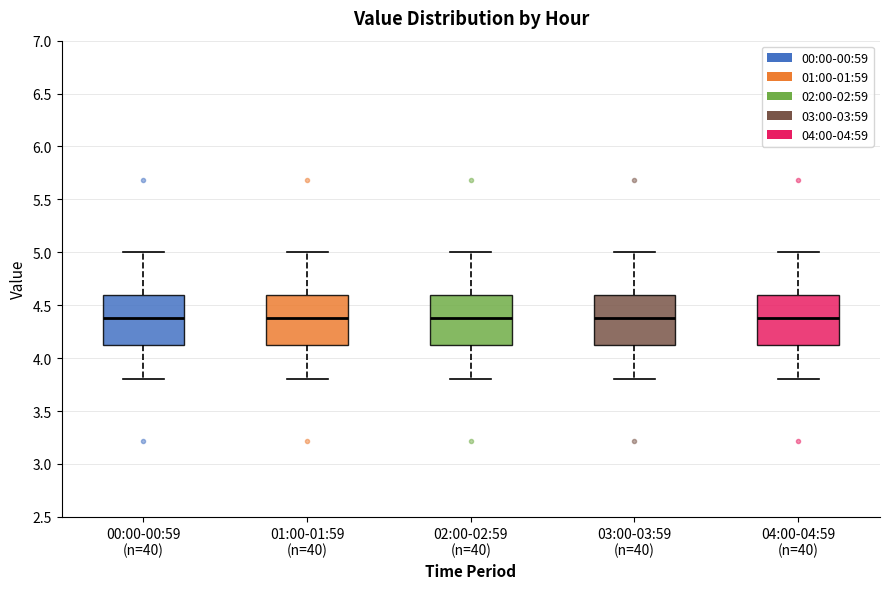

Where is the upper edge of the box for 01:00-01:59 (n=40) on the y-axis? The values are not printed on the chart, so give them approximately, as read against the axis.

4.6